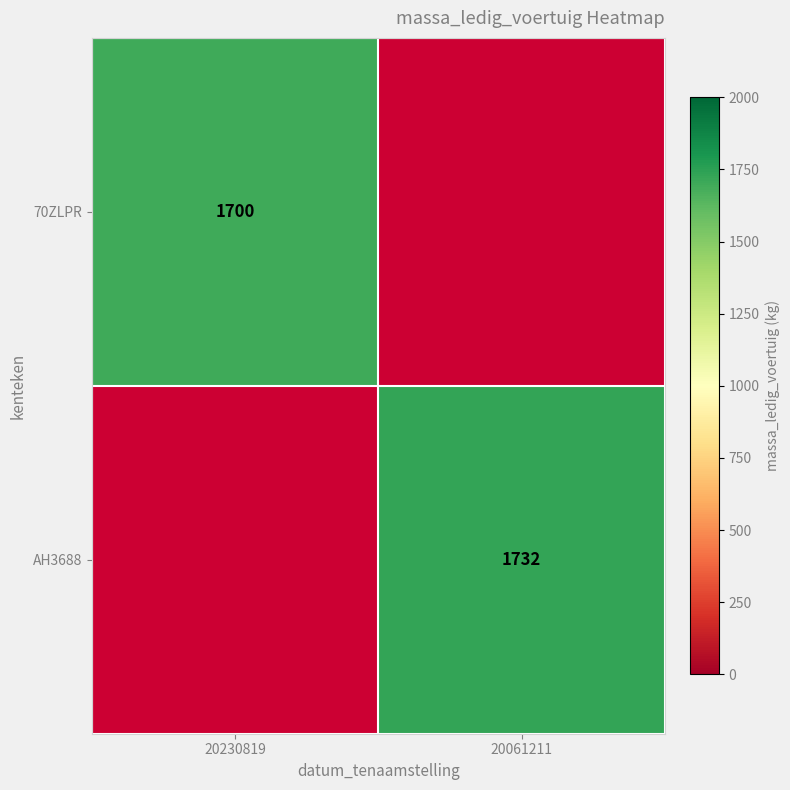

The 70ZLPR series shows 1700 at 20230819. True or false?

True